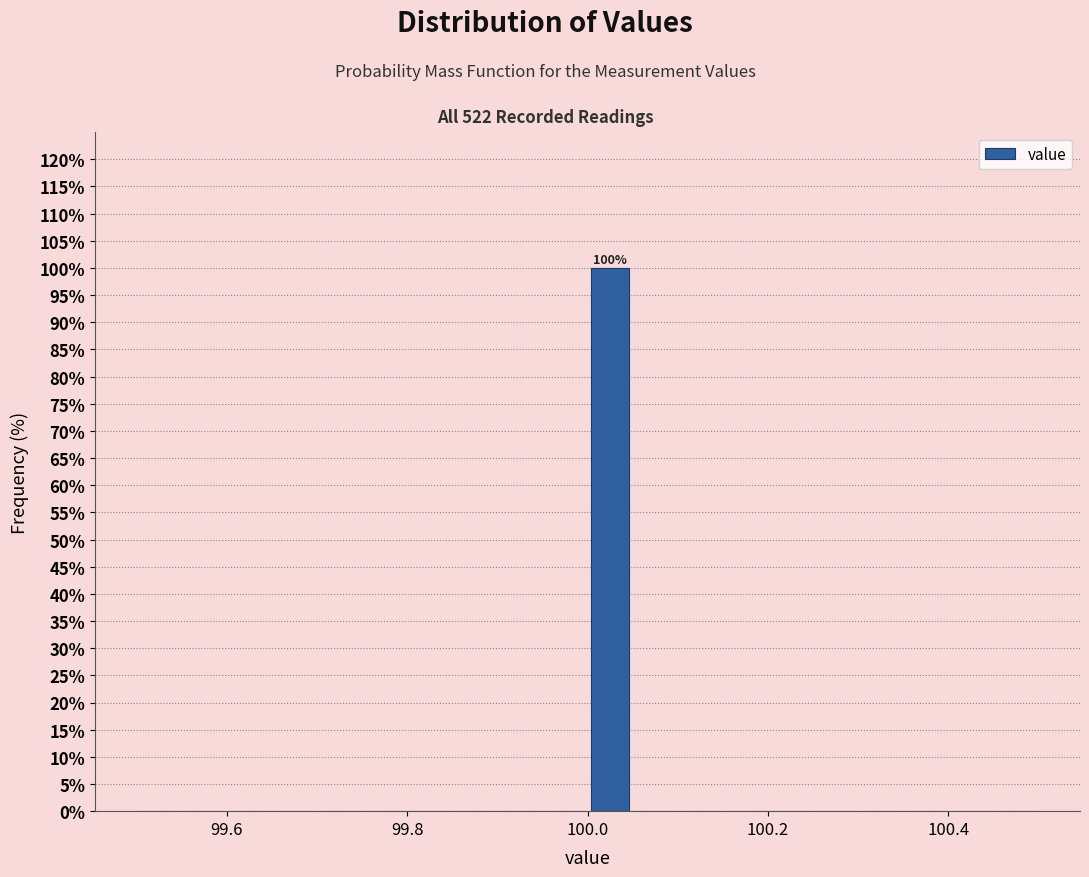

Read against the x-axis, roughly where is the centre of the tallest bar?

100.02